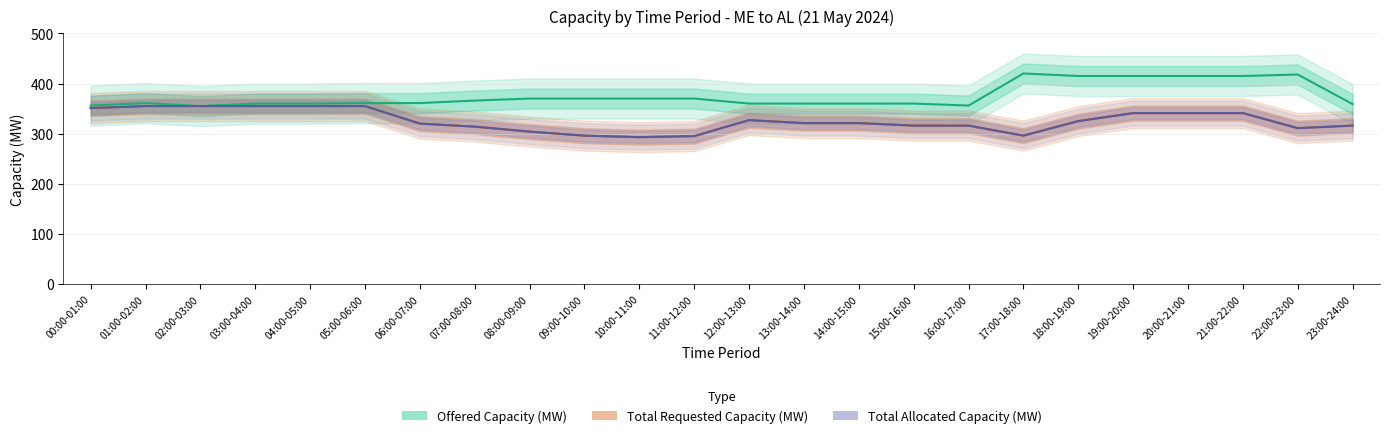

Which category has the highest value across all series?

17:00-18:00